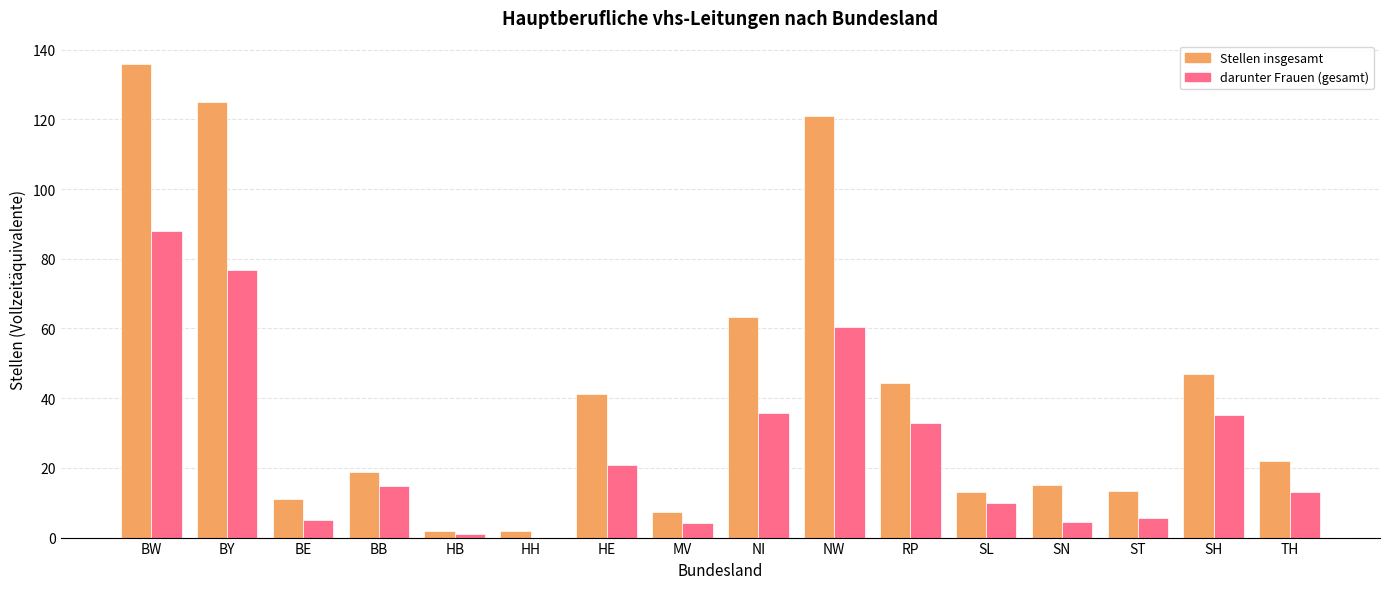

Where is Stellen insgesamt nearest to the value 68?

NI